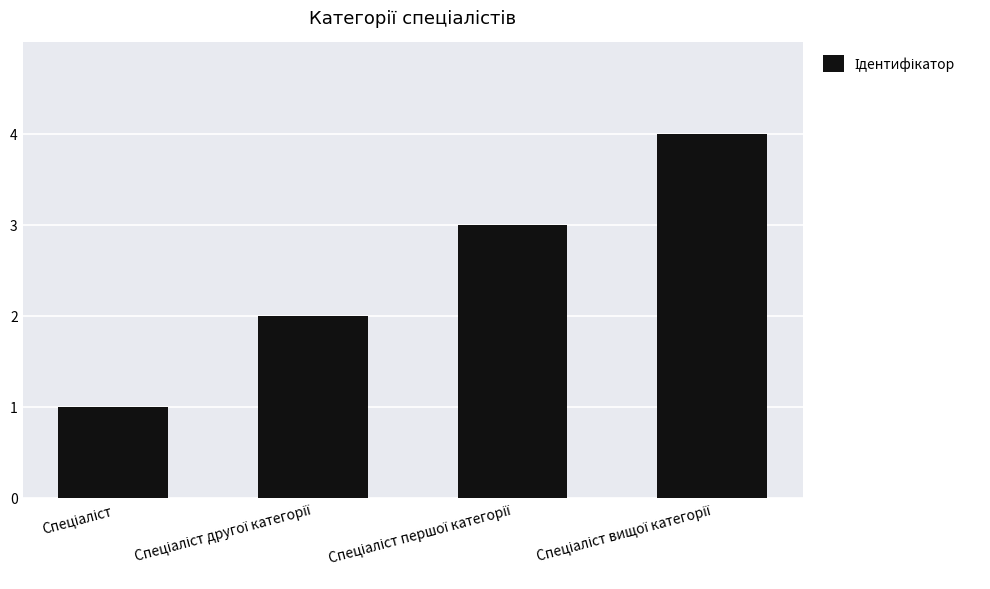

What is the difference between the maximum and minimum values?

3